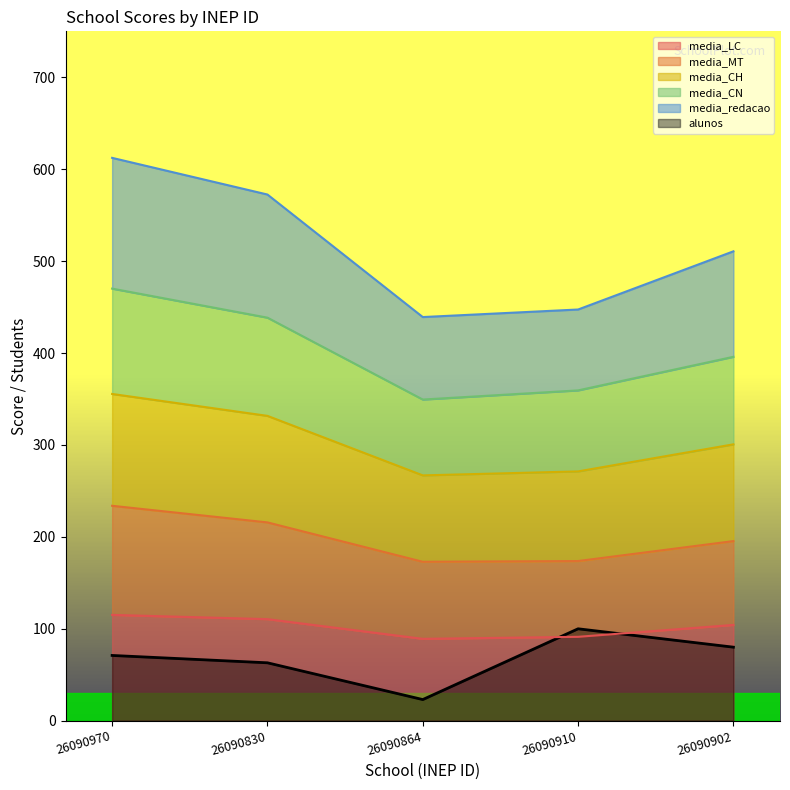

Rank the categories by alunos value from lowest to highest.

26090864, 26090830, 26090970, 26090902, 26090910